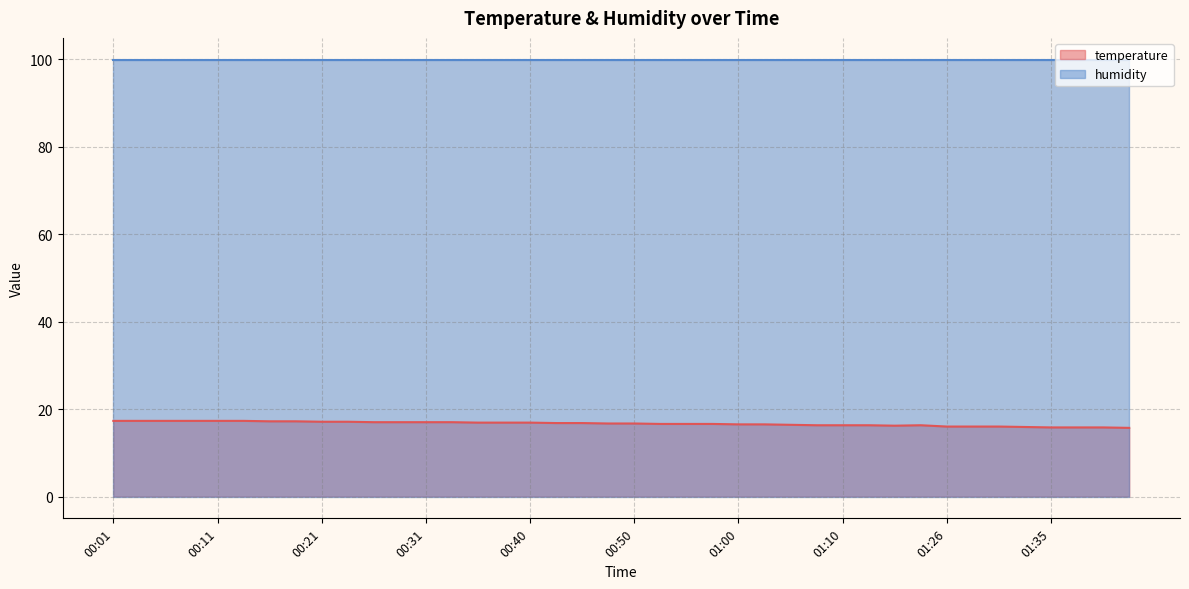

How many lines are shown in the chart?

2